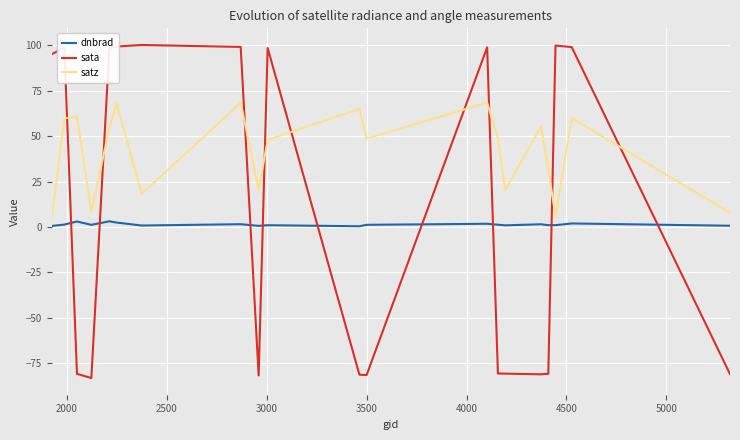

What are all the series names shown in the legend?

dnbrad, sata, satz